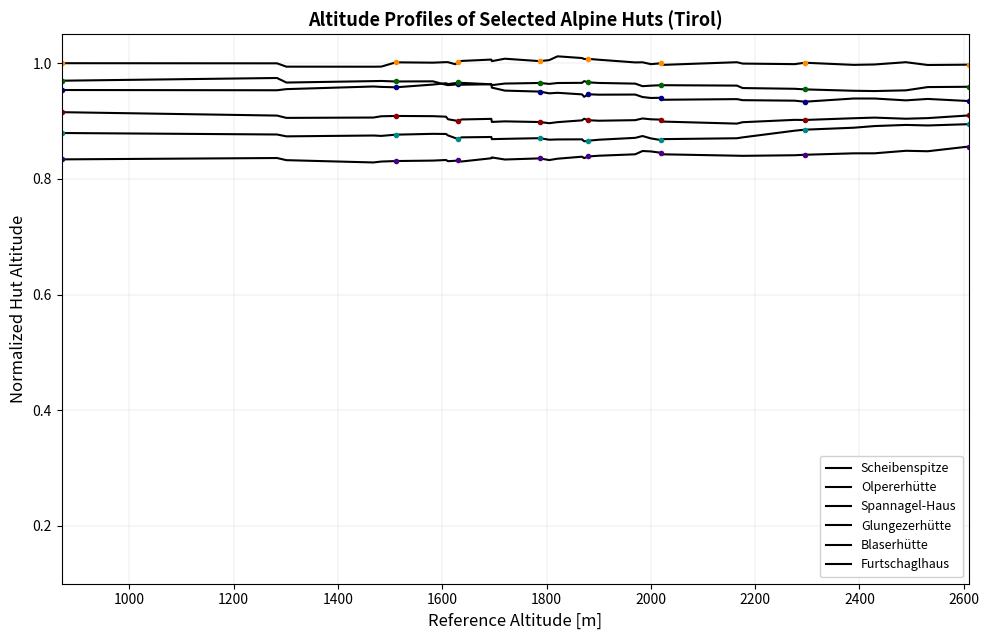

What is the average value of the Olpererhütte series?

0.9